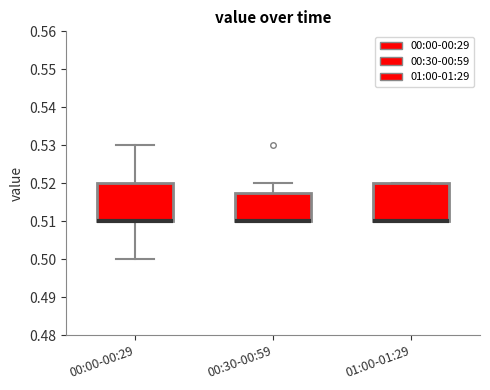

Reading left to right, transcribe this box plot: for each box, give where its median line is, the range the box spans, and where its two whiskers end, as read against the y-axis. The values are not printed on the chart, so give them approximately, as read against the axis.

00:00-00:29: median 0.510 (drawn on the box's lower edge), box 0.510 to 0.520, whiskers 0.500 to 0.530
00:30-00:59: median 0.510 (drawn on the box's lower edge), box 0.510 to 0.518, whiskers 0.510 to 0.520
01:00-01:29: median 0.510 (drawn on the box's lower edge), box 0.510 to 0.520, whiskers 0.510 to 0.520